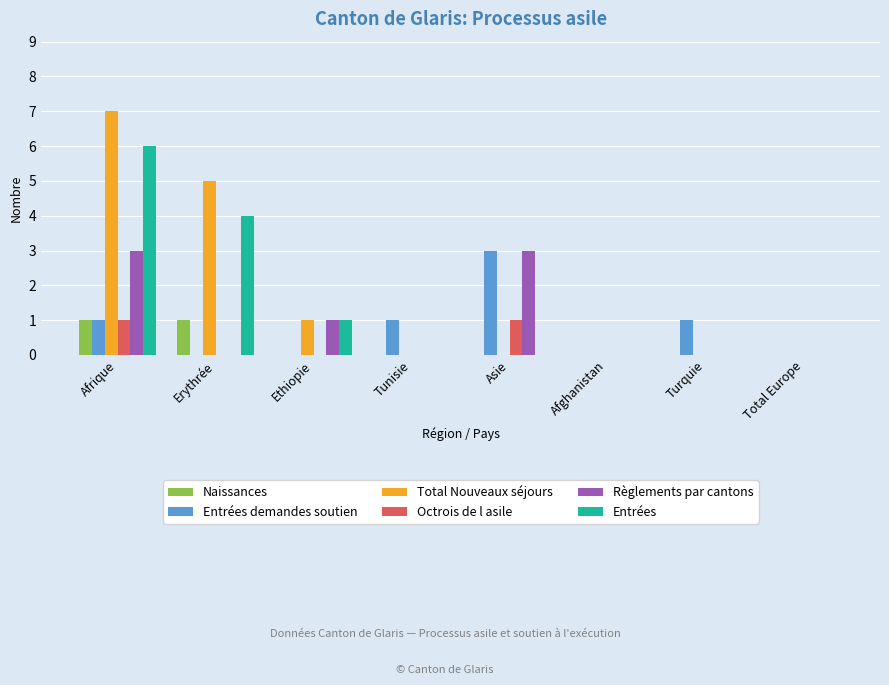

Which series has the largest range (max minus min)?

Total Nouveaux séjours